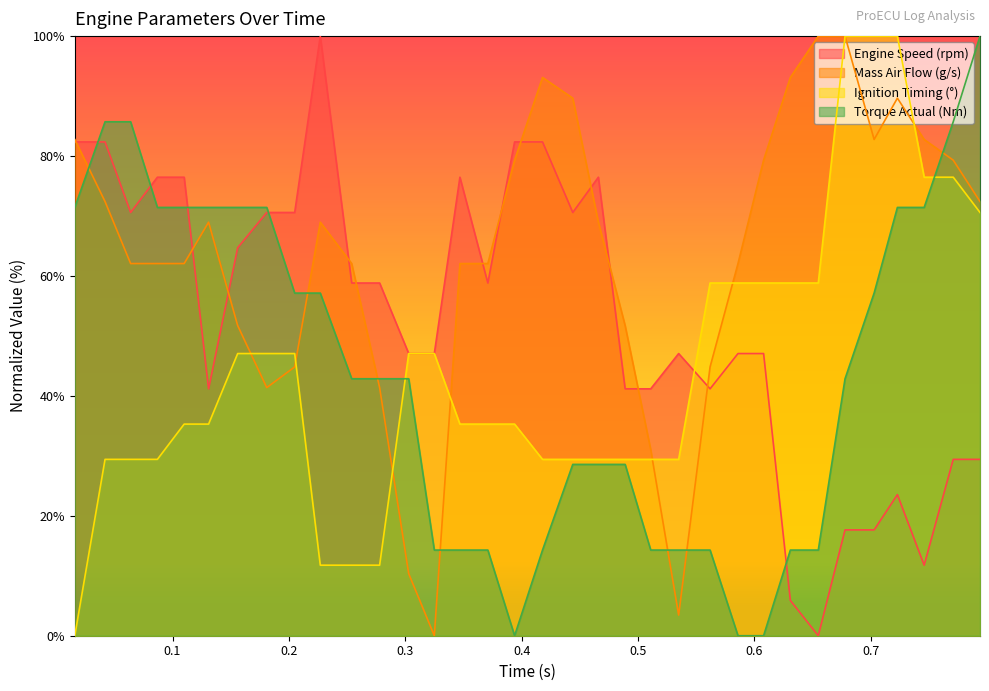

How many intersections are there between Torque Actual (Nm) and Ignition Timing (°)?

2